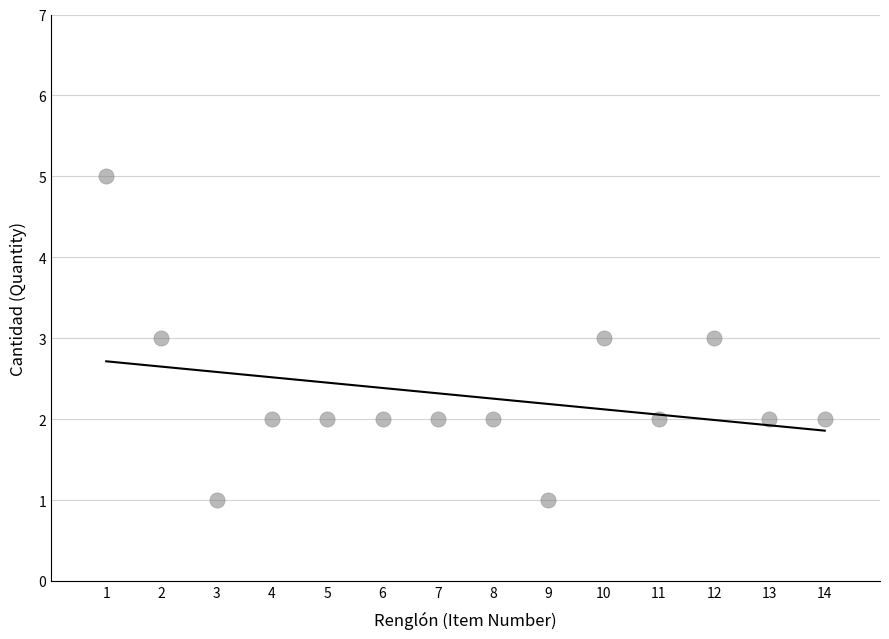

What is the range of X values (max minus min)?

13